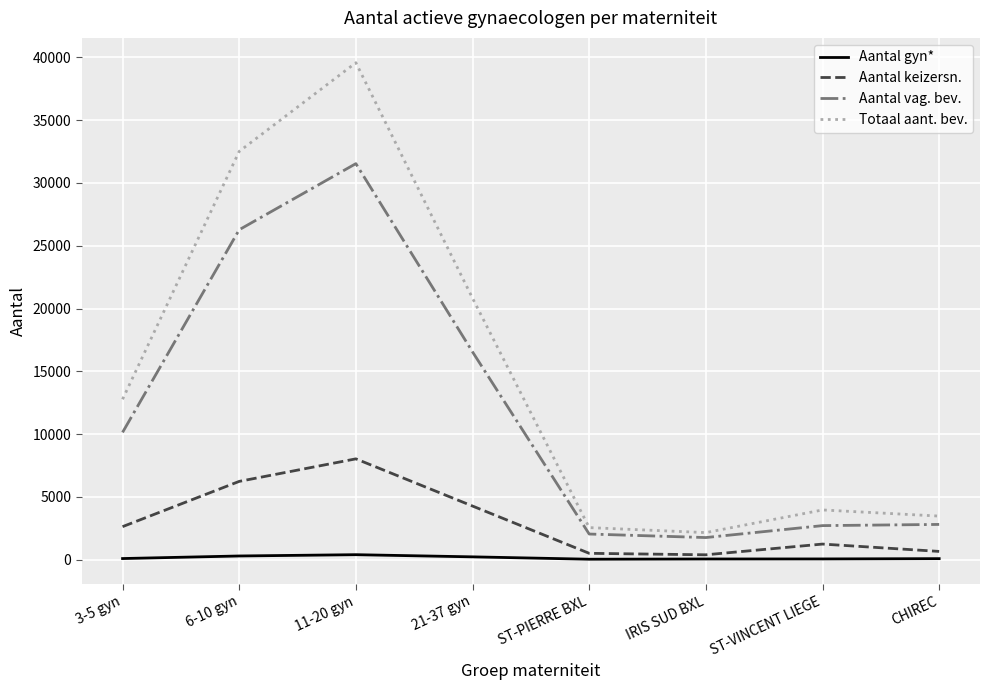

Which series has the largest range (max minus min)?

Totaal aant. bev.